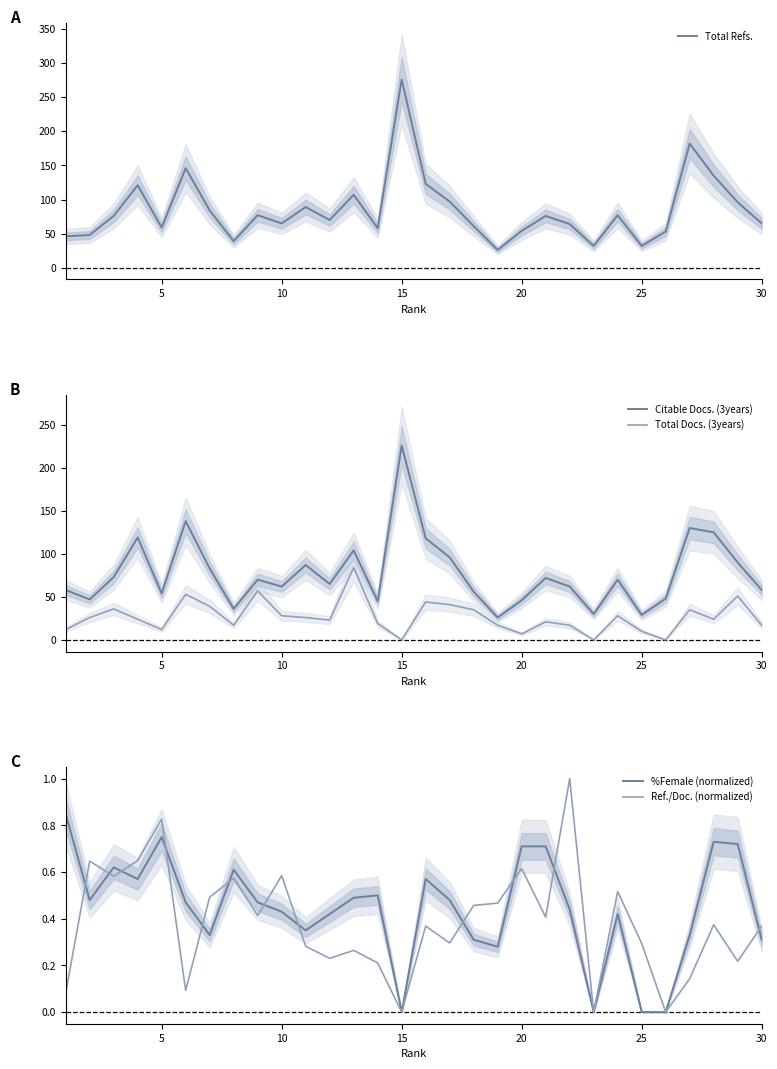

Which category has the highest value in the Citable Docs. (3years) series?

15